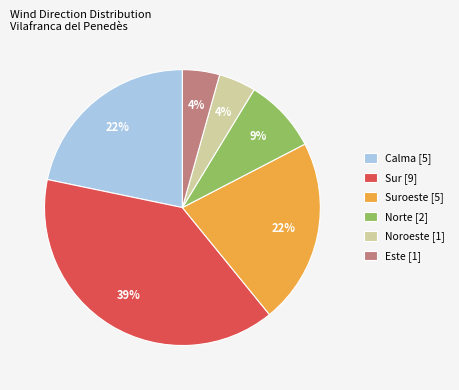

The Sur [9] slice represents 51% of the pie. True or false?

False